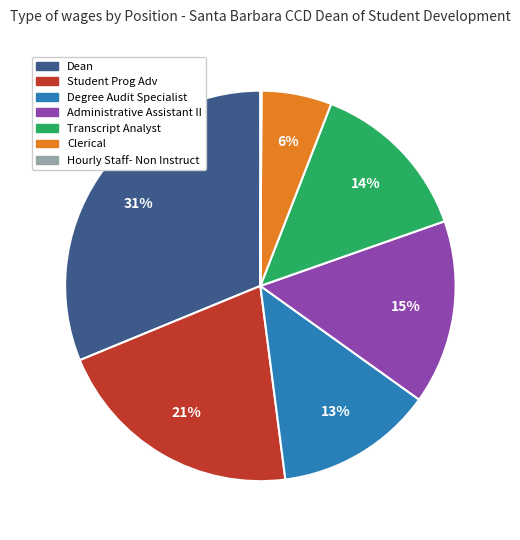

To the nearest percent, what is the average slice percentage?

14%